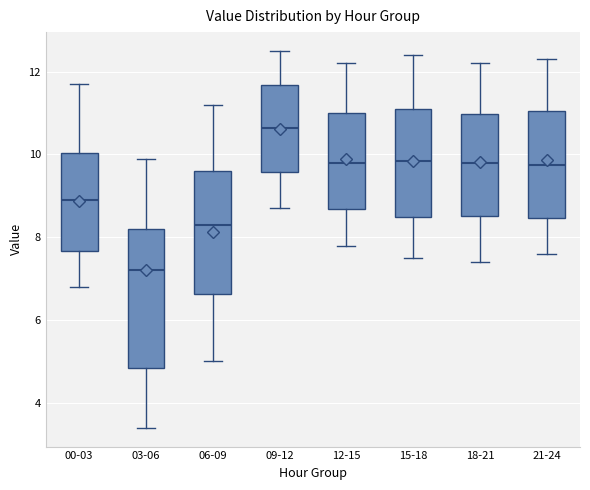

Which box is the tallest, from its lower edge to its upper edge?

03-06